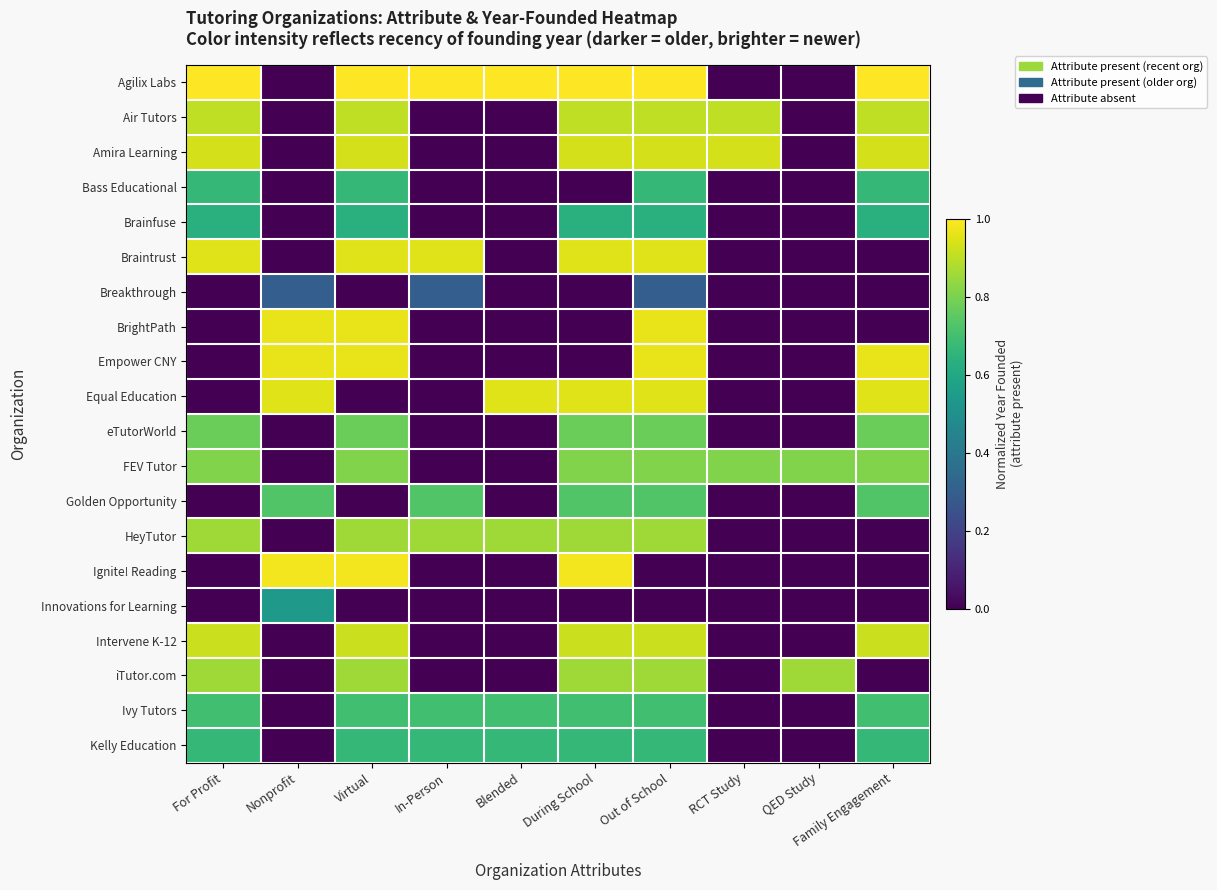

Reading right to left, extract all data points from this chart.

Agilix Labs: Family Engagement=1.0	QED Study=0.0	RCT Study=0.0	Out of School=1.0	During School=1.0	Blended=1.0	In-Person=1.0	Virtual=1.0	Nonprofit=0.0	For Profit=1.0
Air Tutors: Family Engagement=0.9	QED Study=0.0	RCT Study=0.9	Out of School=0.9	During School=0.9	Blended=0.0	In-Person=0.0	Virtual=0.9	Nonprofit=0.0	For Profit=0.9
Amira Learning: Family Engagement=0.9	QED Study=0.0	RCT Study=0.9	Out of School=0.9	During School=0.9	Blended=0.0	In-Person=0.0	Virtual=0.9	Nonprofit=0.0	For Profit=0.9
Bass Educational: Family Engagement=0.7	QED Study=0.0	RCT Study=0.0	Out of School=0.7	During School=0.0	Blended=0.0	In-Person=0.0	Virtual=0.7	Nonprofit=0.0	For Profit=0.7
Brainfuse: Family Engagement=0.6	QED Study=0.0	RCT Study=0.0	Out of School=0.6	During School=0.6	Blended=0.0	In-Person=0.0	Virtual=0.6	Nonprofit=0.0	For Profit=0.6
Braintrust: Family Engagement=0.0	QED Study=0.0	RCT Study=0.0	Out of School=1.0	During School=1.0	Blended=0.0	In-Person=1.0	Virtual=1.0	Nonprofit=0.0	For Profit=1.0
Breakthrough: Family Engagement=0.0	QED Study=0.0	RCT Study=0.0	Out of School=0.3	During School=0.0	Blended=0.0	In-Person=0.3	Virtual=0.0	Nonprofit=0.3	For Profit=0.0
BrightPath: Family Engagement=0.0	QED Study=0.0	RCT Study=0.0	Out of School=1.0	During School=0.0	Blended=0.0	In-Person=0.0	Virtual=1.0	Nonprofit=1.0	For Profit=0.0
Empower CNY: Family Engagement=1.0	QED Study=0.0	RCT Study=0.0	Out of School=1.0	During School=0.0	Blended=0.0	In-Person=0.0	Virtual=1.0	Nonprofit=1.0	For Profit=0.0
Equal Education: Family Engagement=1.0	QED Study=0.0	RCT Study=0.0	Out of School=1.0	During School=1.0	Blended=1.0	In-Person=0.0	Virtual=0.0	Nonprofit=1.0	For Profit=0.0
eTutorWorld: Family Engagement=0.8	QED Study=0.0	RCT Study=0.0	Out of School=0.8	During School=0.8	Blended=0.0	In-Person=0.0	Virtual=0.8	Nonprofit=0.0	For Profit=0.8
FEV Tutor: Family Engagement=0.8	QED Study=0.8	RCT Study=0.8	Out of School=0.8	During School=0.8	Blended=0.0	In-Person=0.0	Virtual=0.8	Nonprofit=0.0	For Profit=0.8
Golden Opportunity: Family Engagement=0.7	QED Study=0.0	RCT Study=0.0	Out of School=0.7	During School=0.7	Blended=0.0	In-Person=0.7	Virtual=0.0	Nonprofit=0.7	For Profit=0.0
HeyTutor: Family Engagement=0.0	QED Study=0.0	RCT Study=0.0	Out of School=0.9	During School=0.9	Blended=0.9	In-Person=0.9	Virtual=0.9	Nonprofit=0.0	For Profit=0.9
Ignite! Reading: Family Engagement=0.0	QED Study=0.0	RCT Study=0.0	Out of School=0.0	During School=1.0	Blended=0.0	In-Person=0.0	Virtual=1.0	Nonprofit=1.0	For Profit=0.0
Innovations for Learning: Family Engagement=0.0	QED Study=0.0	RCT Study=0.0	Out of School=0.0	During School=0.0	Blended=0.0	In-Person=0.0	Virtual=0.0	Nonprofit=0.5	For Profit=0.0
Intervene K-12: Family Engagement=0.9	QED Study=0.0	RCT Study=0.0	Out of School=0.9	During School=0.9	Blended=0.0	In-Person=0.0	Virtual=0.9	Nonprofit=0.0	For Profit=0.9
iTutor.com: Family Engagement=0.0	QED Study=0.9	RCT Study=0.0	Out of School=0.9	During School=0.9	Blended=0.0	In-Person=0.0	Virtual=0.9	Nonprofit=0.0	For Profit=0.9
Ivy Tutors: Family Engagement=0.7	QED Study=0.0	RCT Study=0.0	Out of School=0.7	During School=0.7	Blended=0.7	In-Person=0.7	Virtual=0.7	Nonprofit=0.0	For Profit=0.7
Kelly Education: Family Engagement=0.7	QED Study=0.0	RCT Study=0.0	Out of School=0.7	During School=0.7	Blended=0.7	In-Person=0.7	Virtual=0.7	Nonprofit=0.0	For Profit=0.7